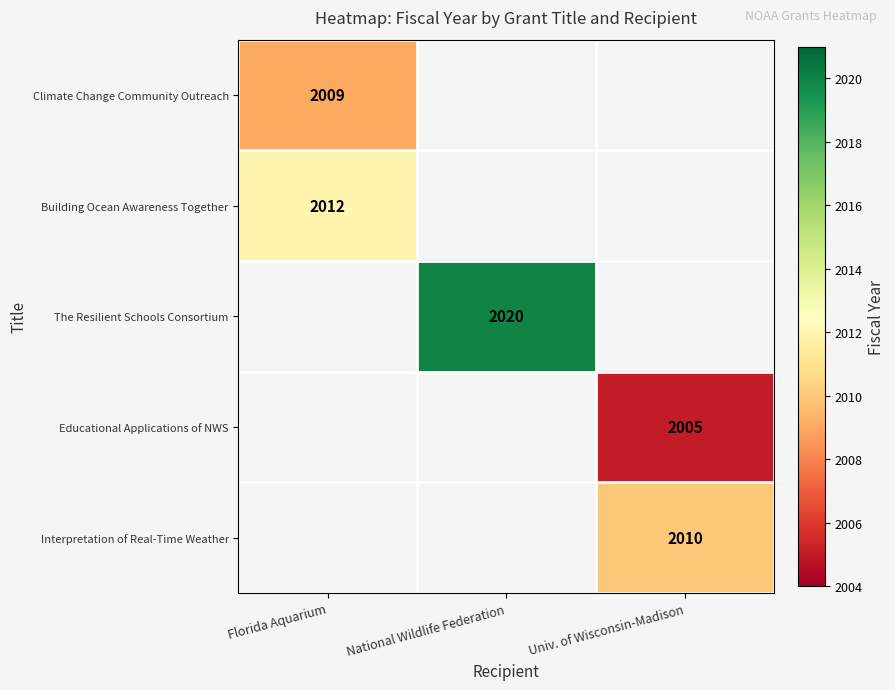

The Building Ocean Awareness Together series shows 3532 at Florida Aquarium. True or false?

False